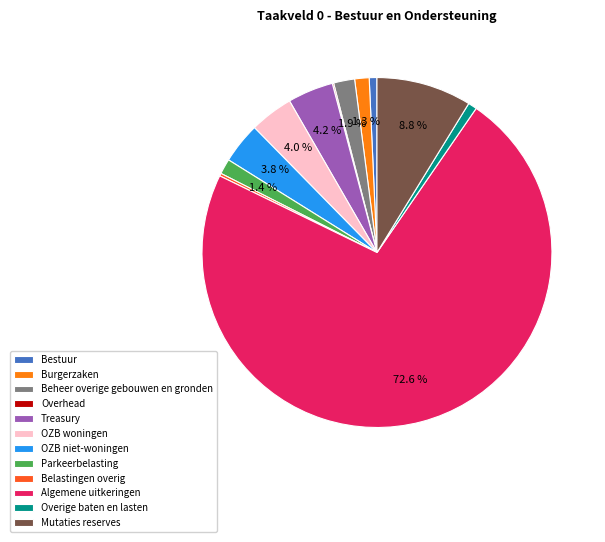

What is the total percentage of Burgerzaken and Mutaties reserves?

10.1%